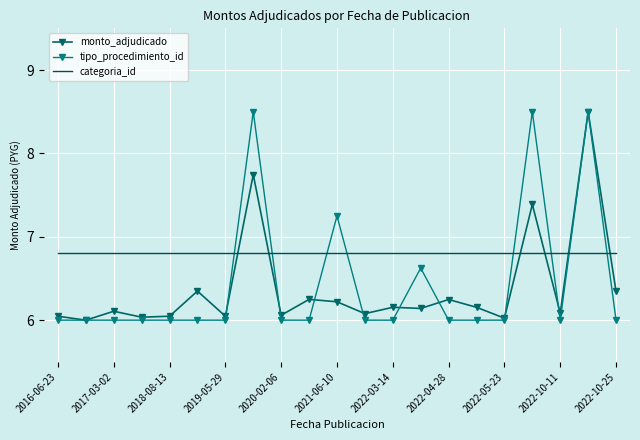

How many intersections are there between tipo_procedimiento_id and categoria_id?

8